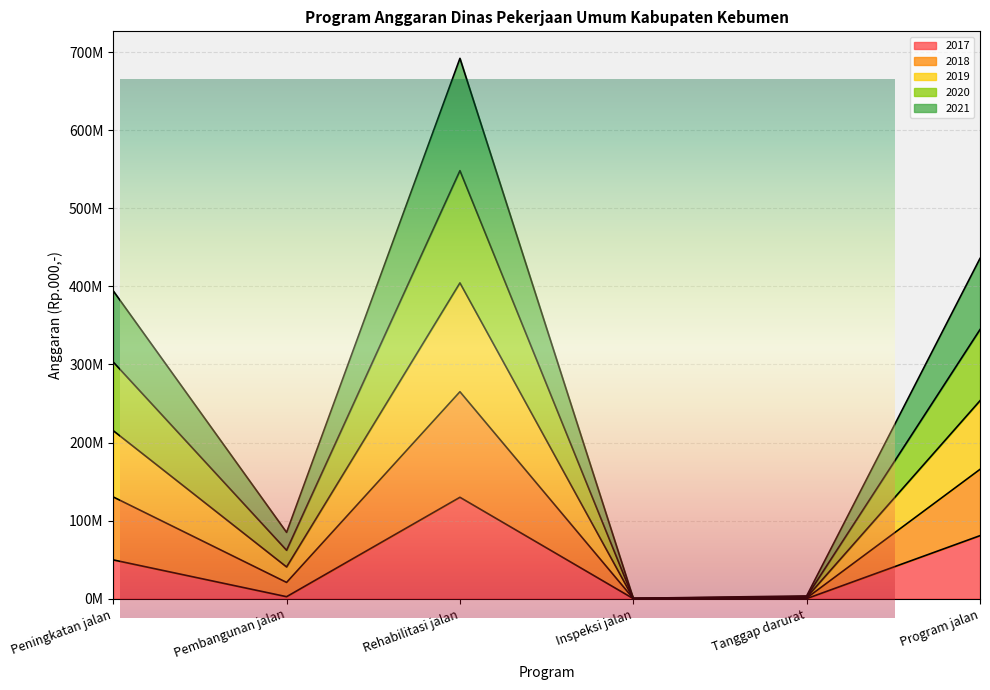

At which category is the sum across all series the highest?

Rehabilitasi jalan